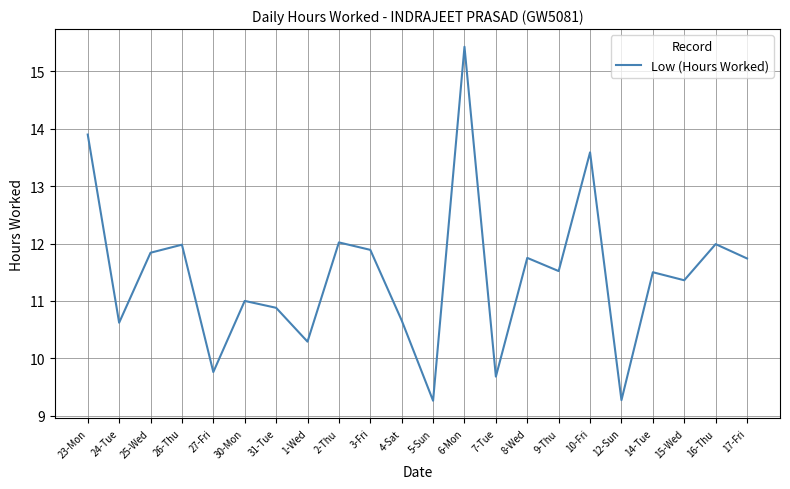

What is the difference between the maximum and minimum values?

6.2